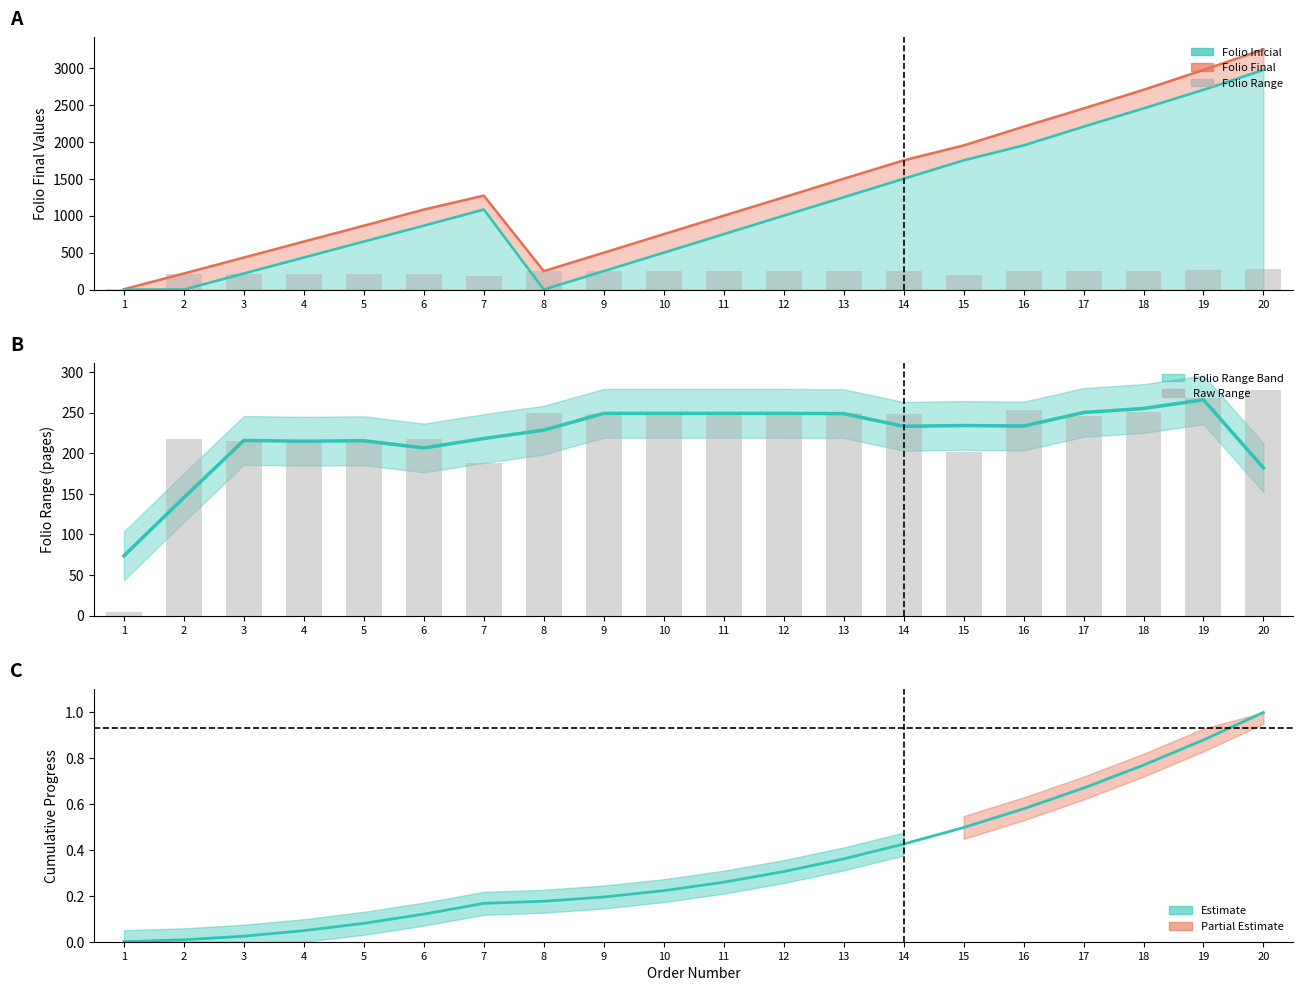

What is the total value across all series at 9?

496